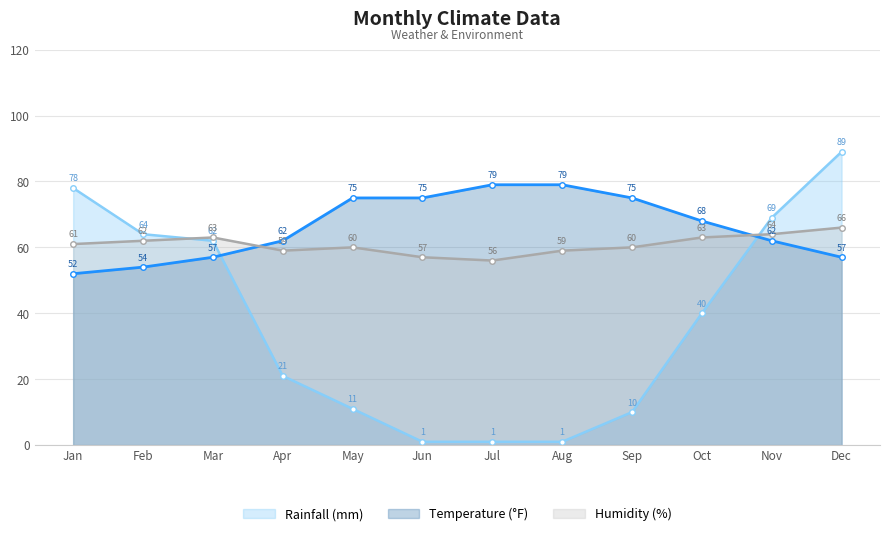

Which label corresponds to the smallest value in the chart?

Jun